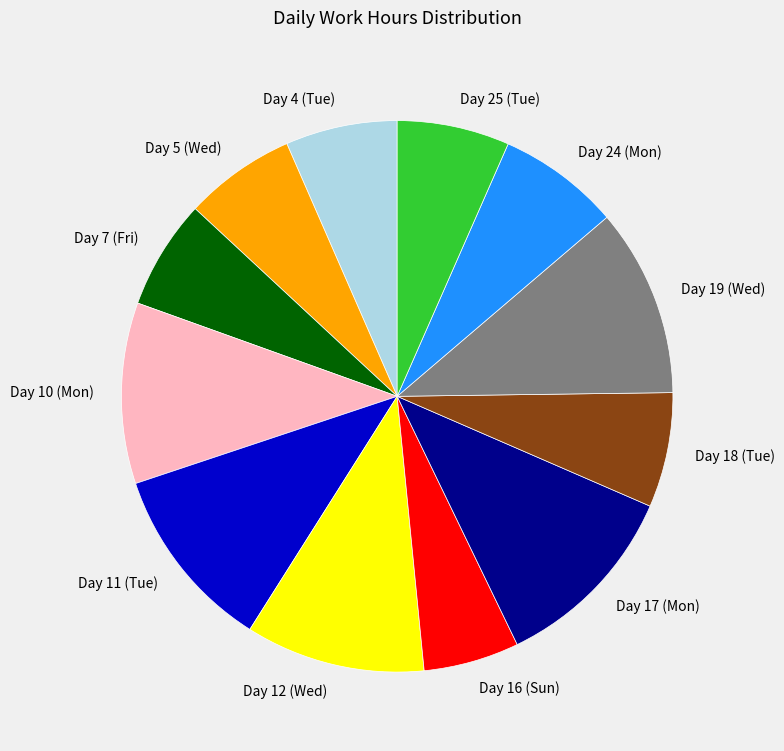

Is Day 19 (Wed) the majority of the pie?

No